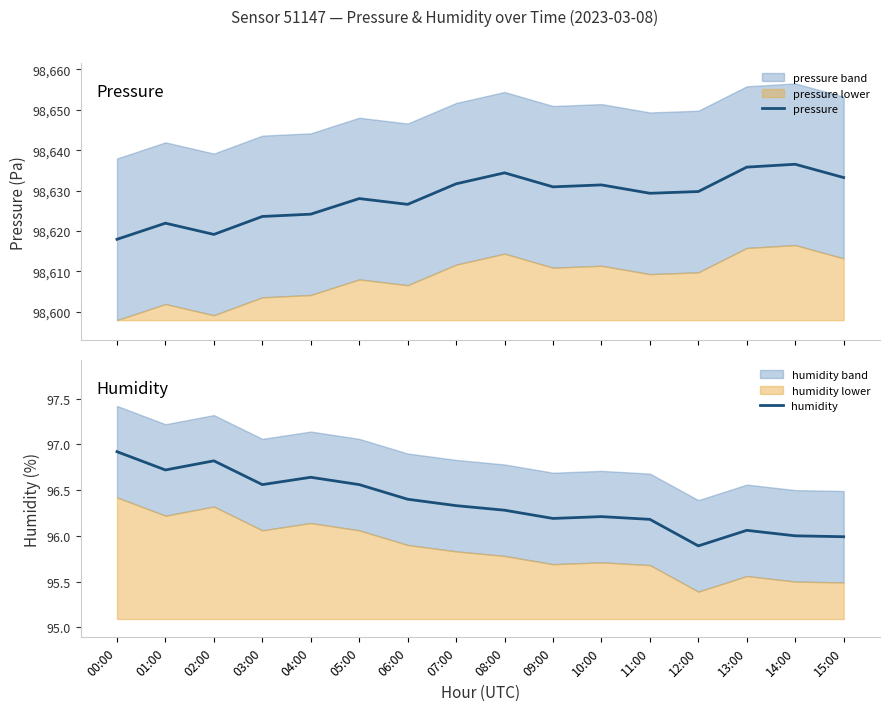

What is the spread (max minus min) of values at 13:00?

98539.8